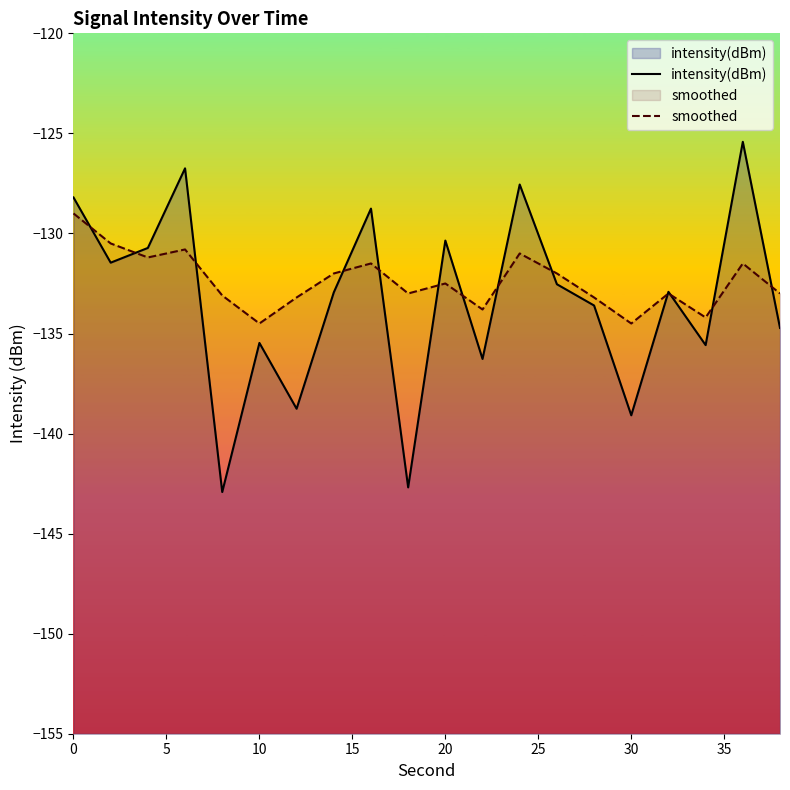

What are all the series names shown in the legend?

intensity(dBm), smoothed